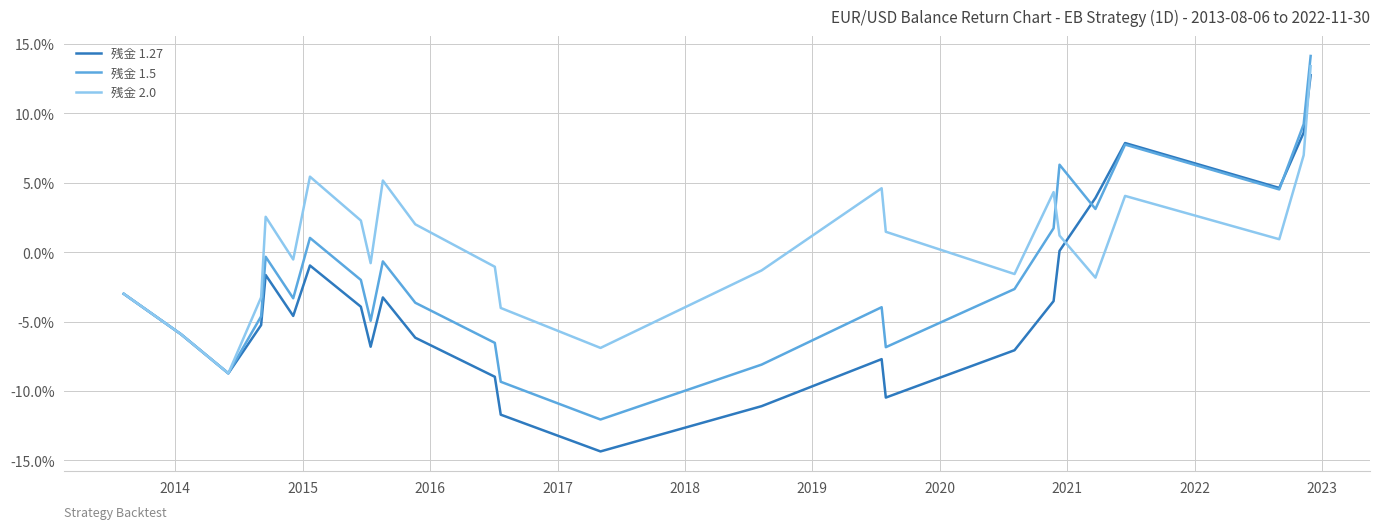

Which series has the largest range (max minus min)?

残金 1.27